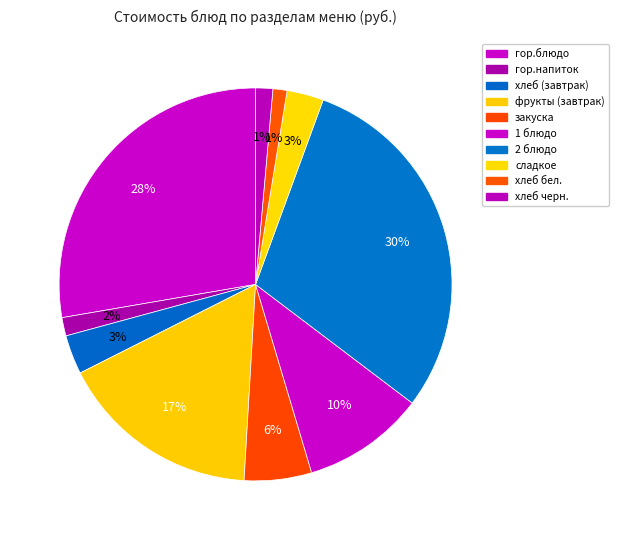

How many segments does this pie chart have?

10